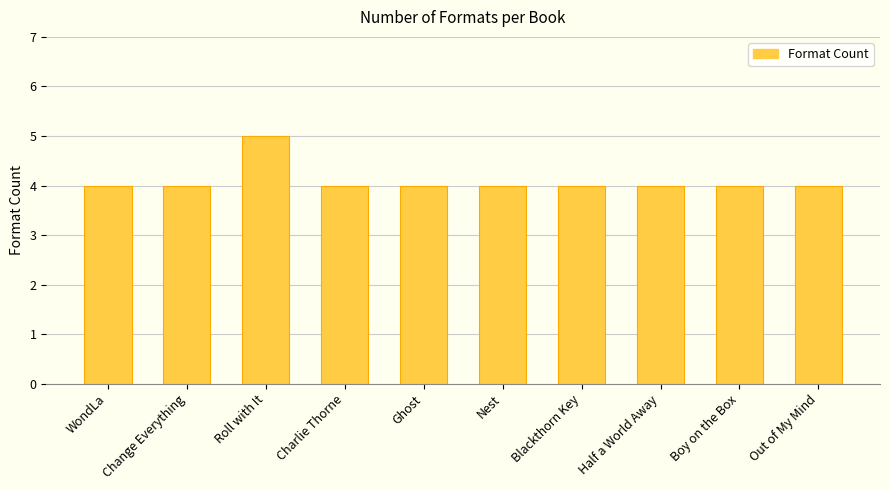

What is the smallest value displayed?

4